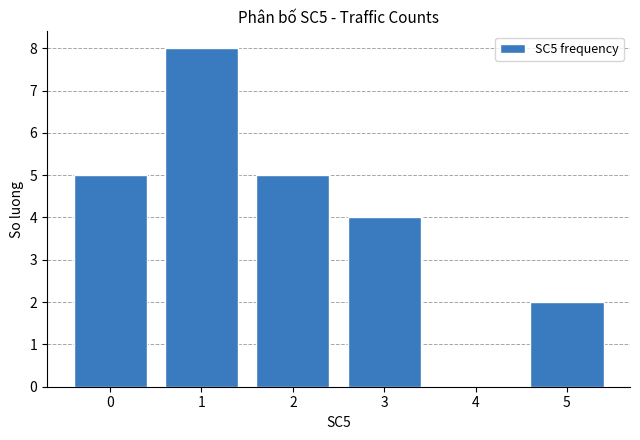

At which category does the chart reach its minimum across all series?

5